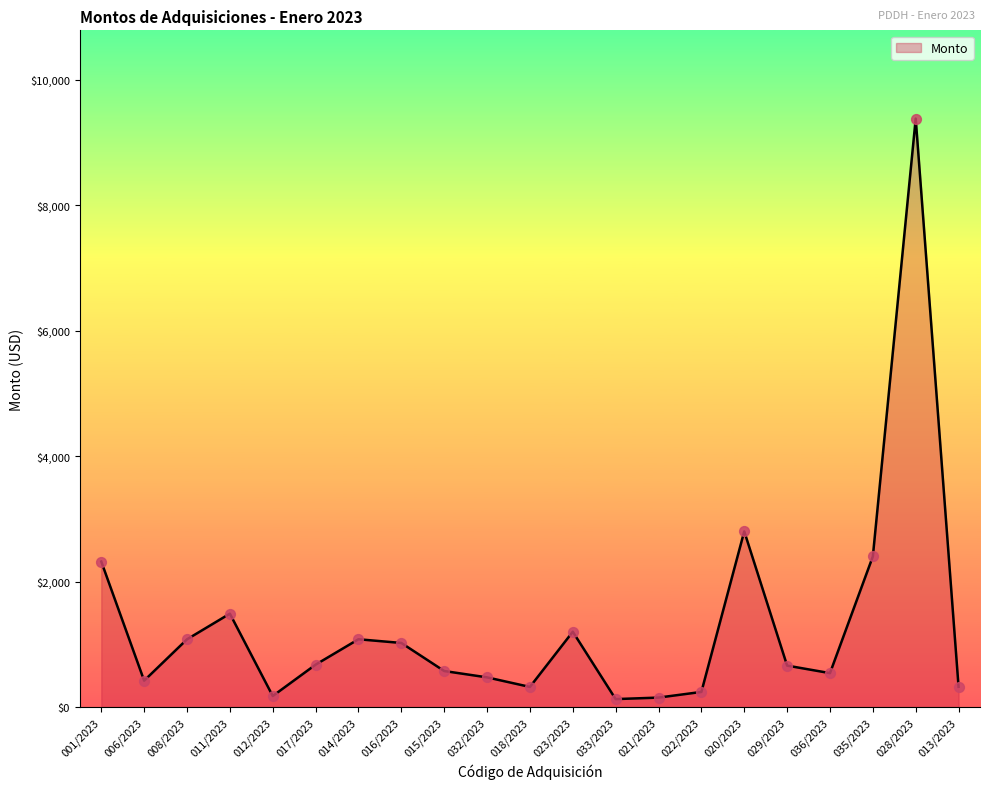

Between 028/2023 and 035/2023, which is larger?

028/2023